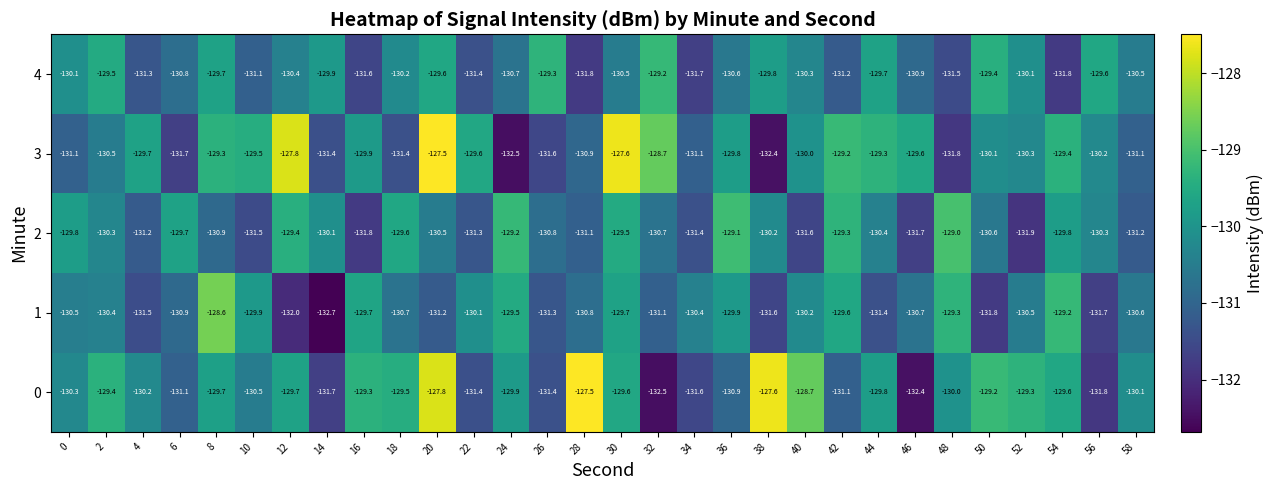

What is the minimum value shown in the chart?

-132.7